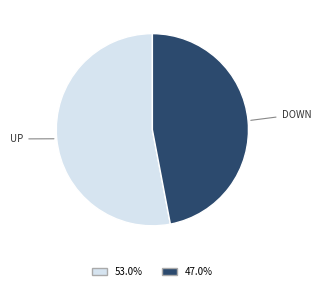

Is there any slice that represents more than half of the pie?

Yes